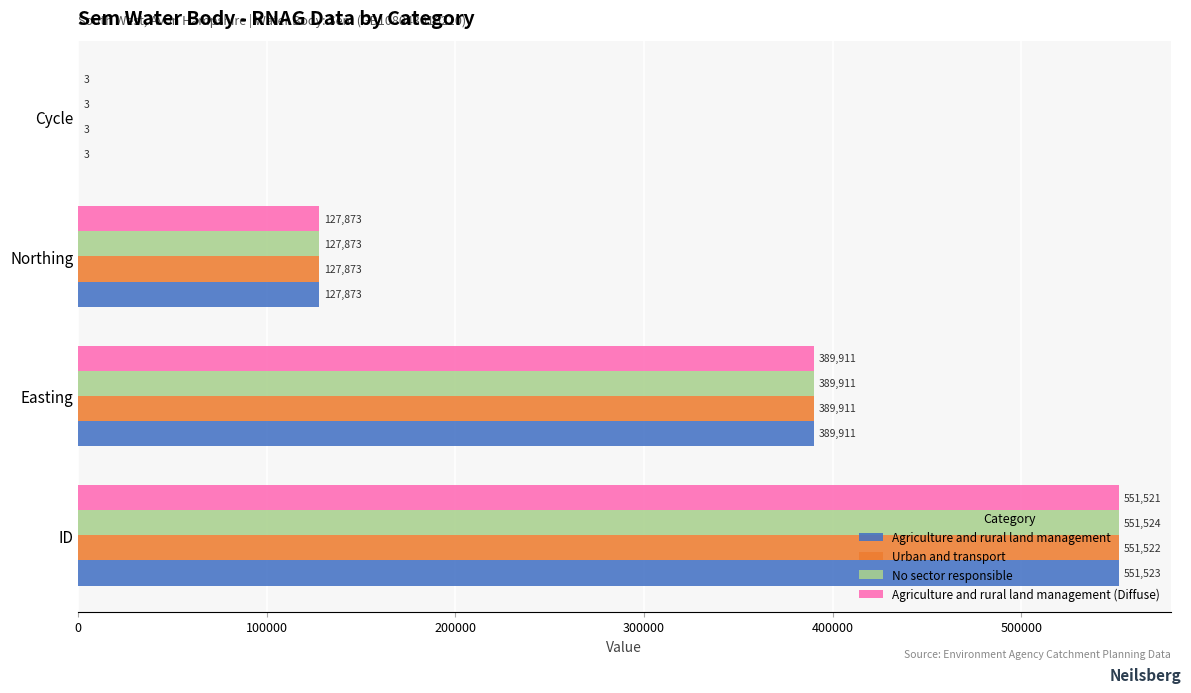

How many Urban and transport values are between 127873 and 551522?

3